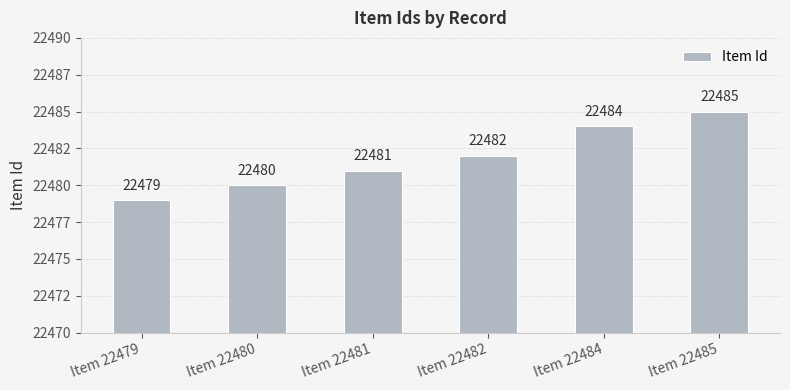

At which category does the chart reach its minimum across all series?

Item 22479